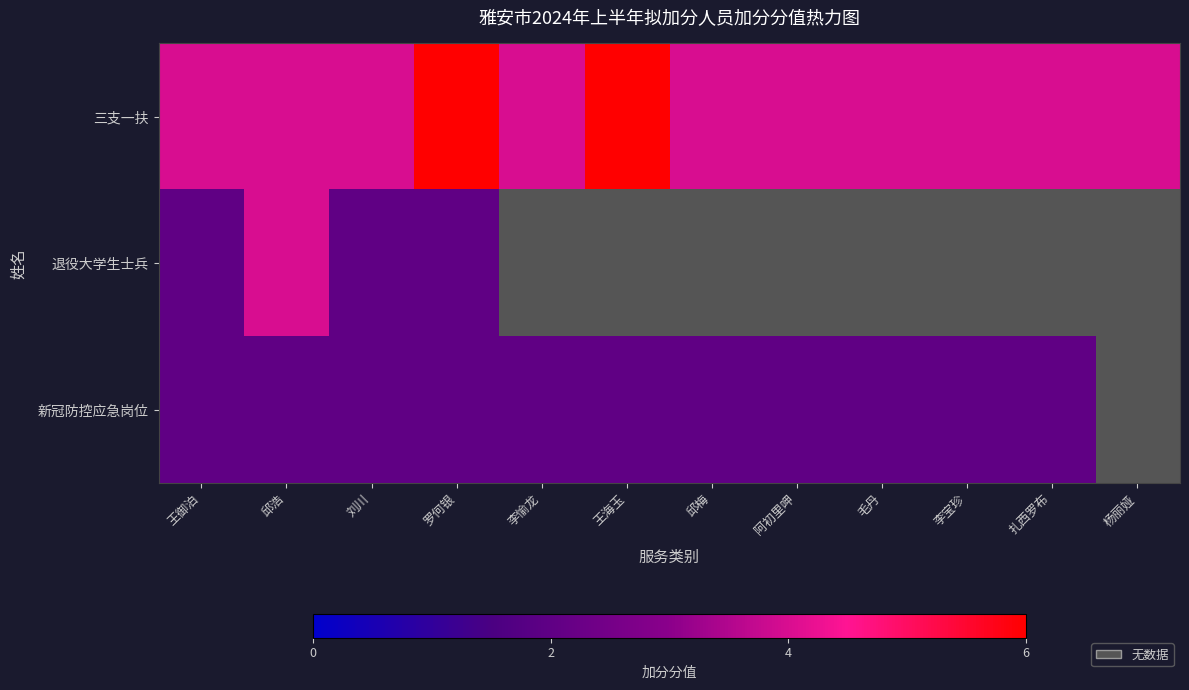

Is the value of 新冠防控应急岗位 at 邱浩 greater than the value of 退役大学生士兵 at 邱梅?

No